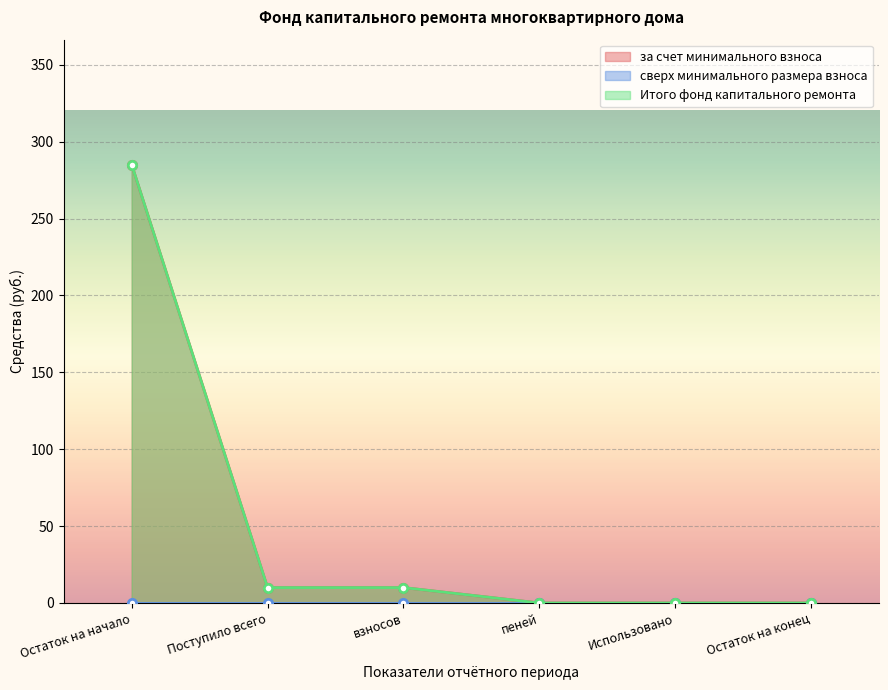

True or false: за счет минимального взноса and Итого фонд капитального ремонта intersect in this chart.

False